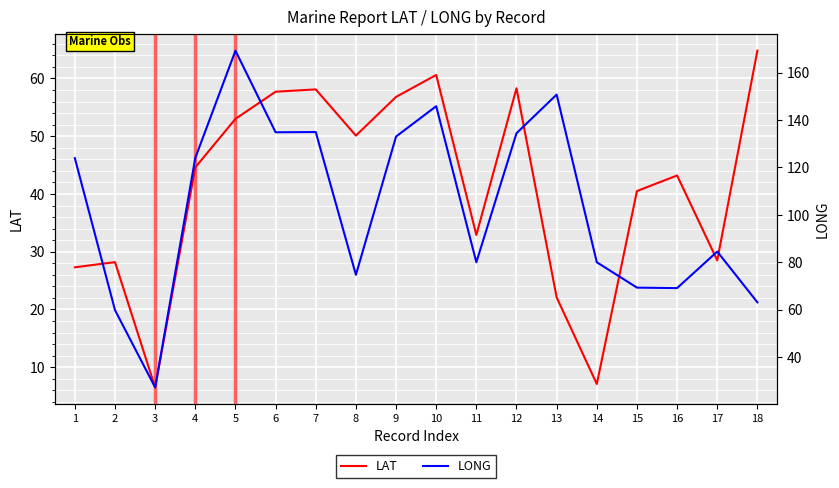

Where is the first local maximum for LAT?

2